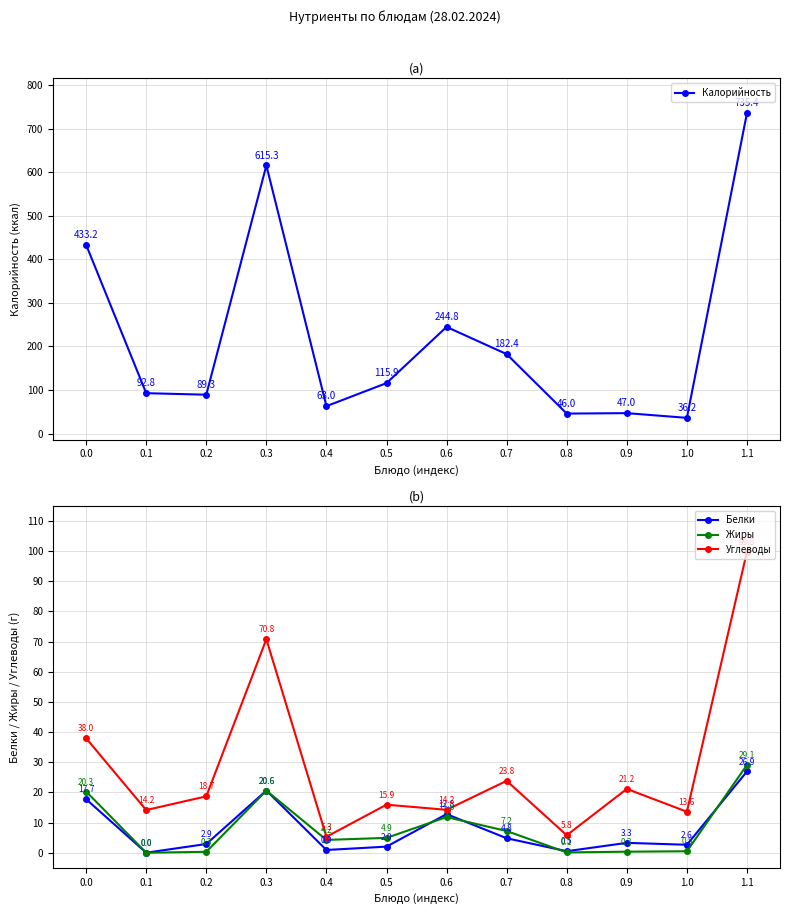

Reading left to right, transcribe all the data shown in this chart.

Калорийность: 0.0=433.2	0.1=92.8	0.2=89.3	0.3=615.3	0.4=63.0	0.5=115.9	0.6=244.8	0.7=182.4	0.8=46.0	0.9=47.0	1.0=36.2	1.1=735.4
Белки: 0.0=17.7	0.1=0.0	0.2=2.9	0.3=20.6	0.4=0.9	0.5=2.0	0.6=12.8	0.7=4.8	0.8=0.5	0.9=3.3	1.0=2.6	1.1=26.9
Жиры: 0.0=20.3	0.1=0.0	0.2=0.3	0.3=20.6	0.4=4.2	0.5=4.9	0.6=11.8	0.7=7.2	0.8=0.1	0.9=0.3	1.0=0.5	1.1=29.1
Углеводы: 0.0=38.0	0.1=14.2	0.2=18.7	0.3=70.8	0.4=5.3	0.5=15.9	0.6=14.2	0.7=23.8	0.8=5.8	0.9=21.2	1.0=13.6	1.1=99.8